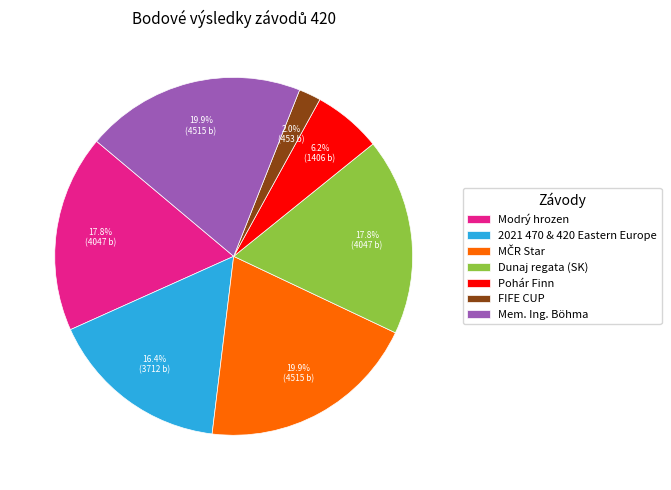

To the nearest percent, what is the difference between the Mem. Ing. Böhma and FIFE CUP slice percentages?

18%